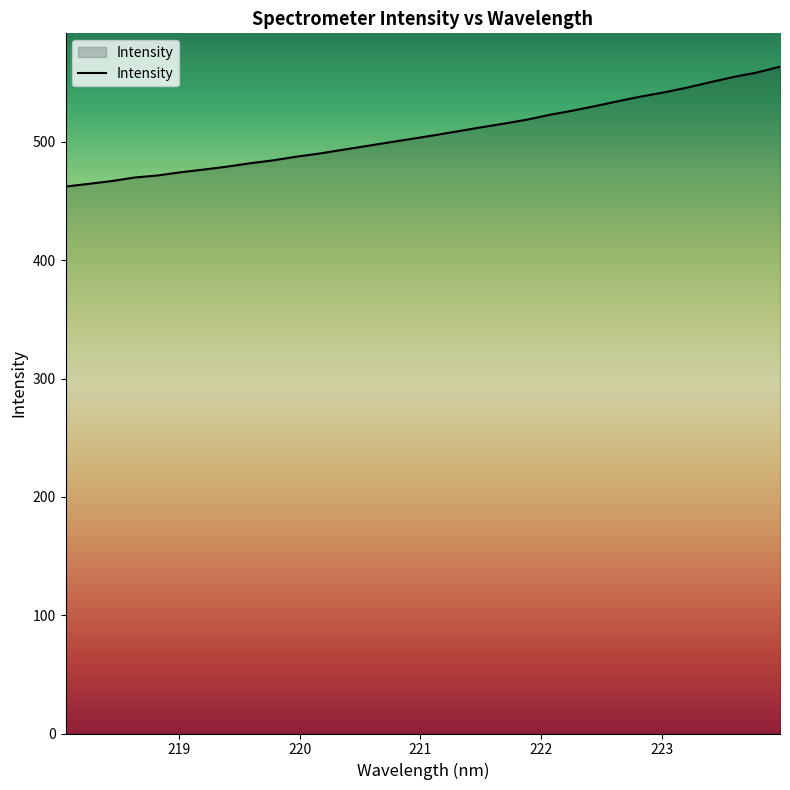

What is the maximum value shown in the chart?

563.6